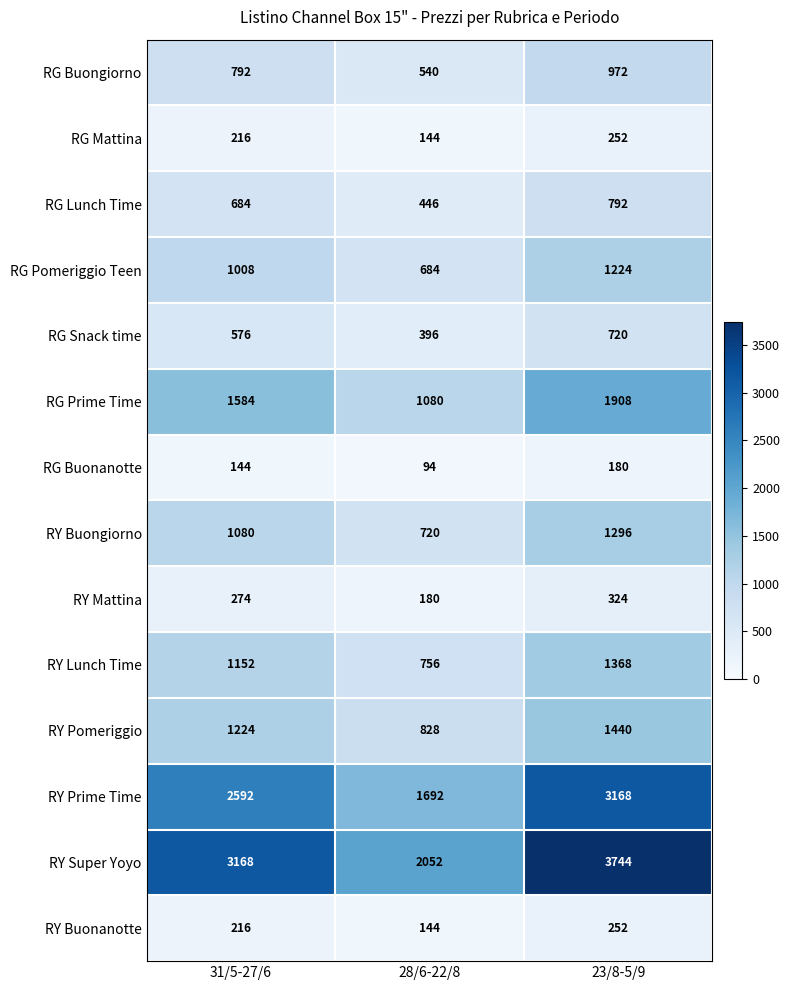

Where is RY Buonanotte nearest to the value 198?

31/5-27/6